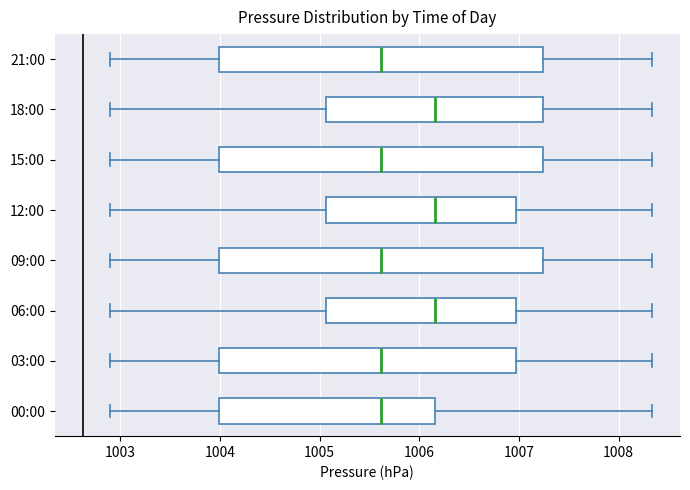

Reading bottom to top, transcribe this box plot: for each box, give where its median line is, the range the box spans, and where its two whiskers end, as read against the x-axis. The values are not printed on the chart, so give them approximately, as read against the axis.

00:00: median 1005.6, box 1004.0 to 1006.2, whiskers 1002.9 to 1008.3
03:00: median 1005.6, box 1004.0 to 1007.0, whiskers 1002.9 to 1008.3
06:00: median 1006.2, box 1005.1 to 1007.0, whiskers 1002.9 to 1008.3
09:00: median 1005.6, box 1004.0 to 1007.2, whiskers 1002.9 to 1008.3
12:00: median 1006.2, box 1005.1 to 1007.0, whiskers 1002.9 to 1008.3
15:00: median 1005.6, box 1004.0 to 1007.2, whiskers 1002.9 to 1008.3
18:00: median 1006.2, box 1005.1 to 1007.2, whiskers 1002.9 to 1008.3
21:00: median 1005.6, box 1004.0 to 1007.2, whiskers 1002.9 to 1008.3